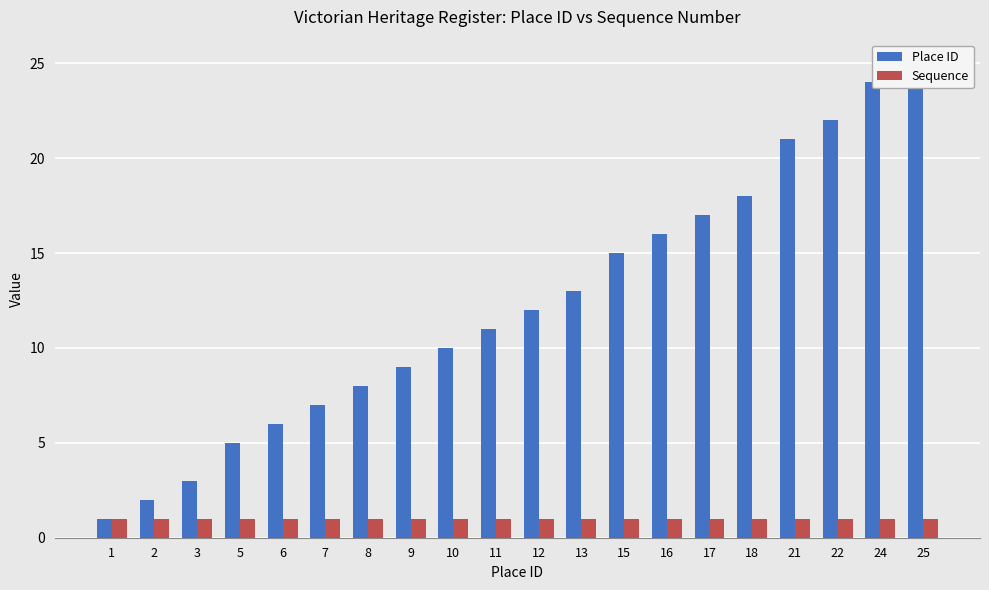

Which has a higher value, 3 or 1?

3